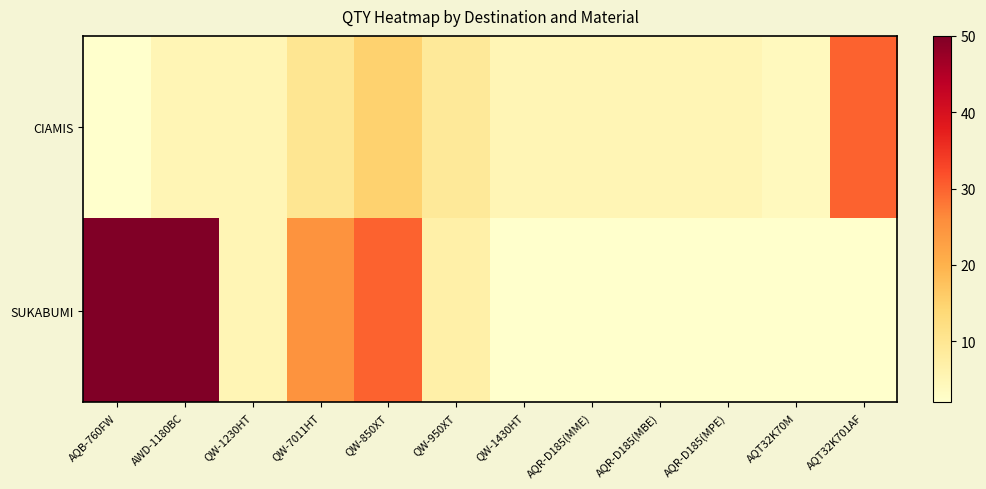

Reading left to right, list all the values displayed in this chart.

CIAMIS: AQB-760FW=2	AWD-1180BC=5	QW-1230HT=5	QW-7011HT=10	QW-850XT=15	QW-950XT=9	QW-1430HT=5	AQR-D185(MME)=5	AQR-D185(MBE)=5	AQR-D185(MPE)=5	AQT32K70M=4	AQT32K701AF=30
SUKABUMI: AQB-760FW=50	AWD-1180BC=50	QW-1230HT=5	QW-7011HT=25	QW-850XT=30	QW-950XT=7	QW-1430HT=2	AQR-D185(MME)=2	AQR-D185(MBE)=2	AQR-D185(MPE)=2	AQT32K70M=2	AQT32K701AF=2